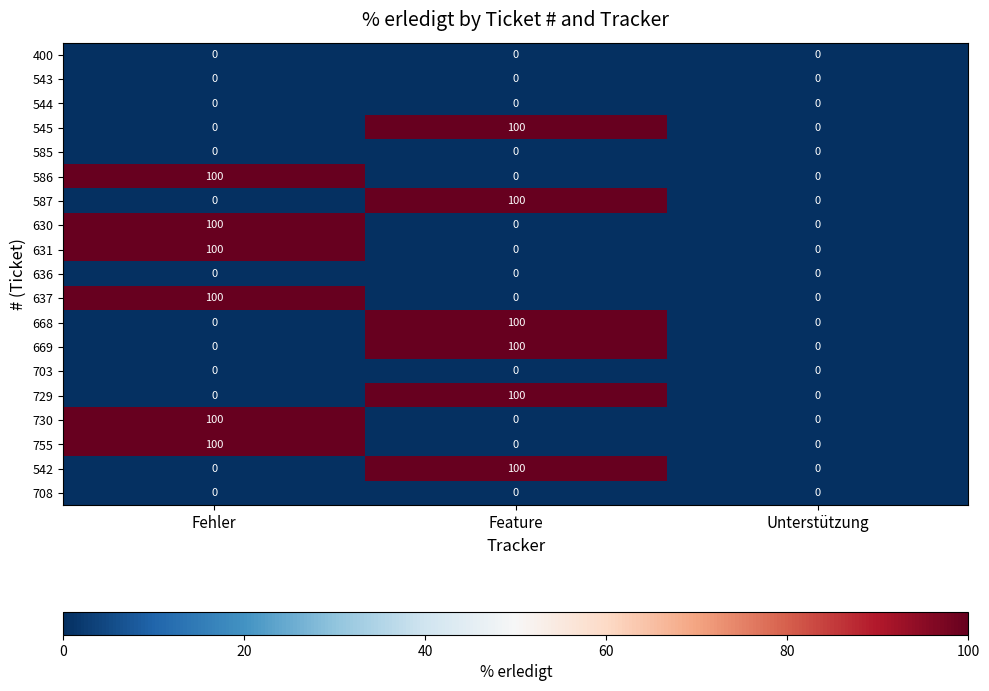

What is the difference between the maximum and minimum values in the 755 series?

100